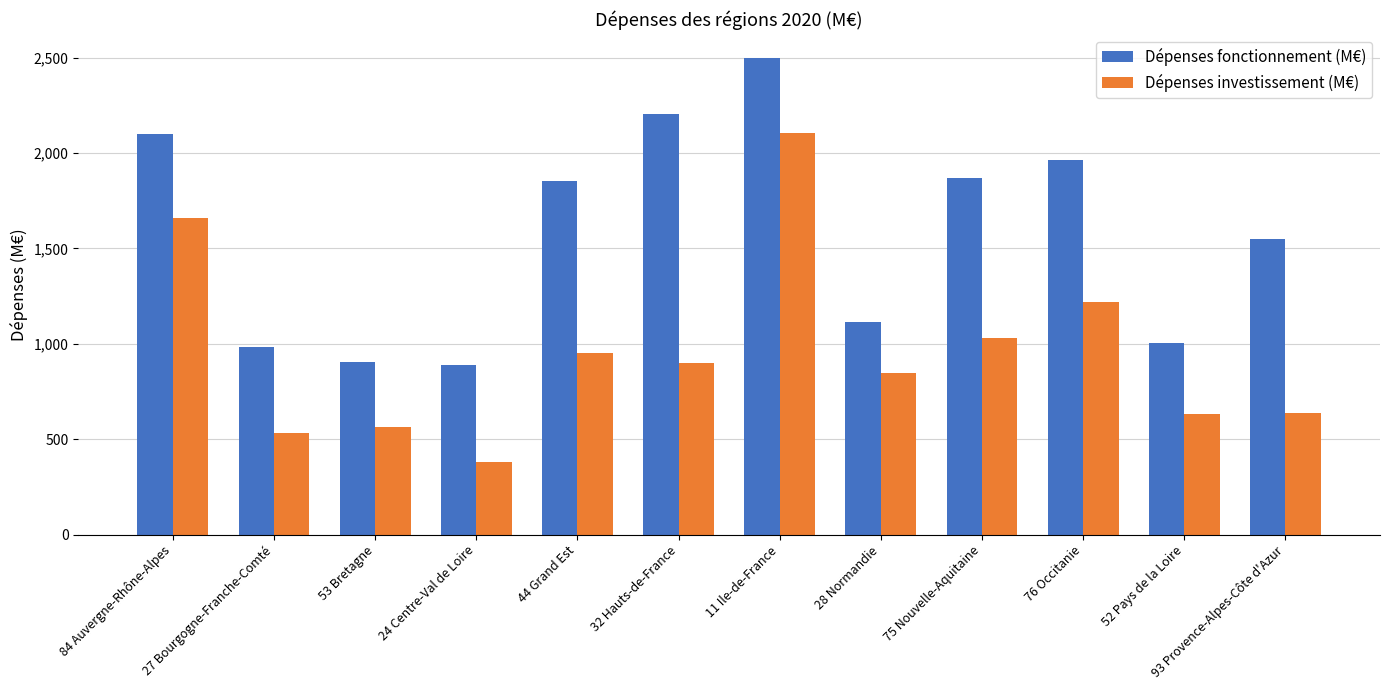

Which label corresponds to the largest value in the chart?

11 Ile-de-France